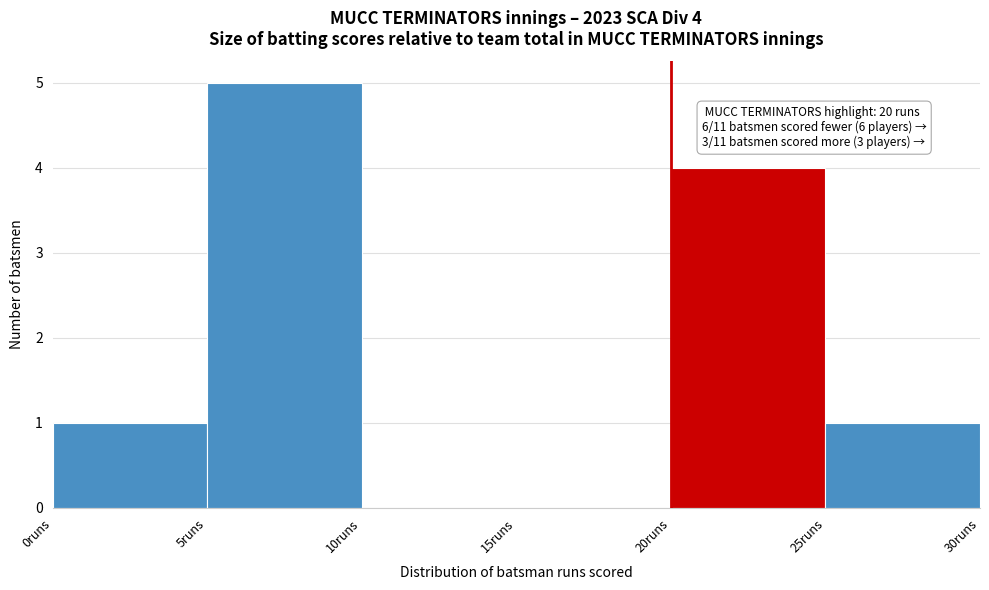

Which range on the x-axis has the tallest bar?

5 to 10